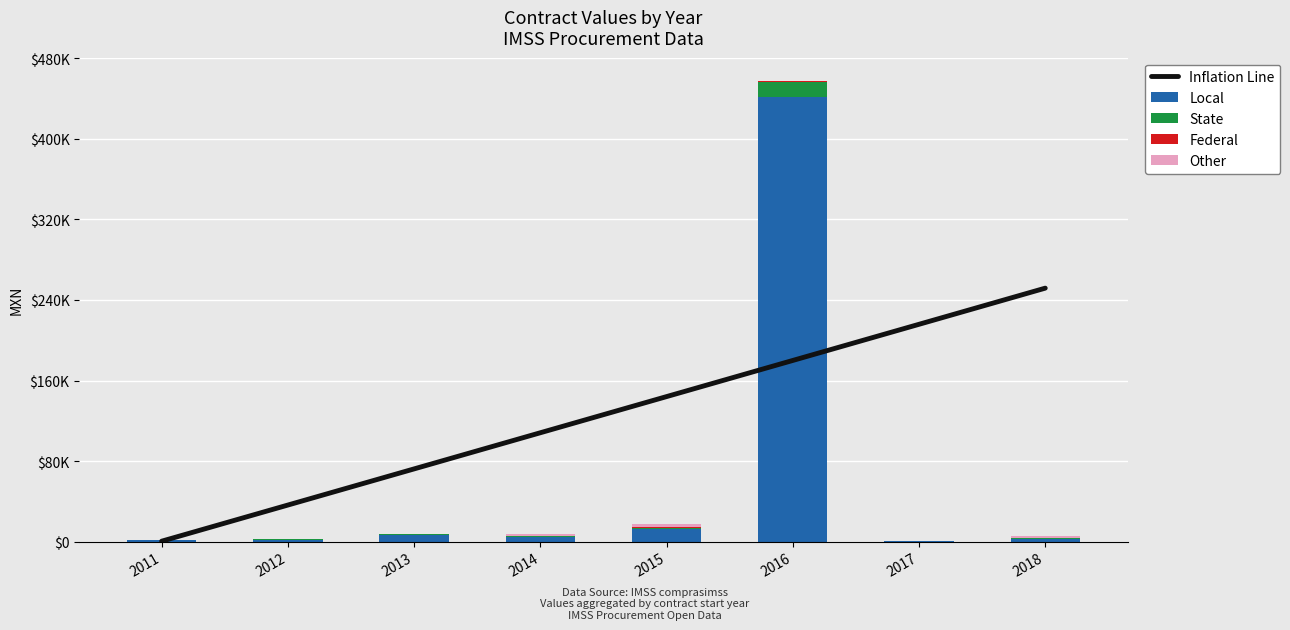

What is the sum of all Other values?

7777.1